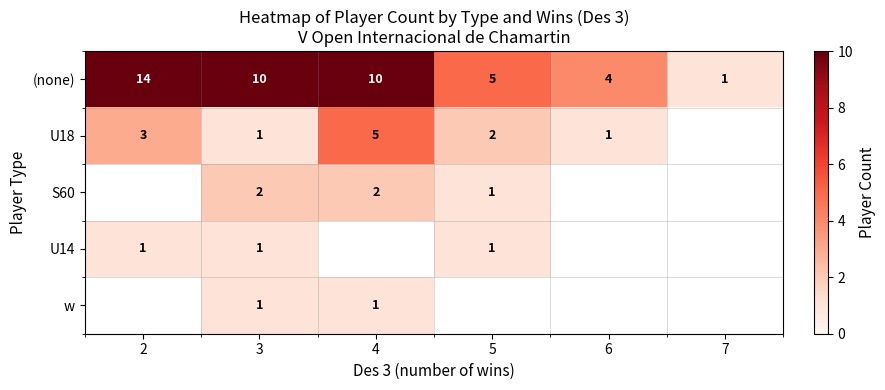

Count the number of data series in this chart.

5